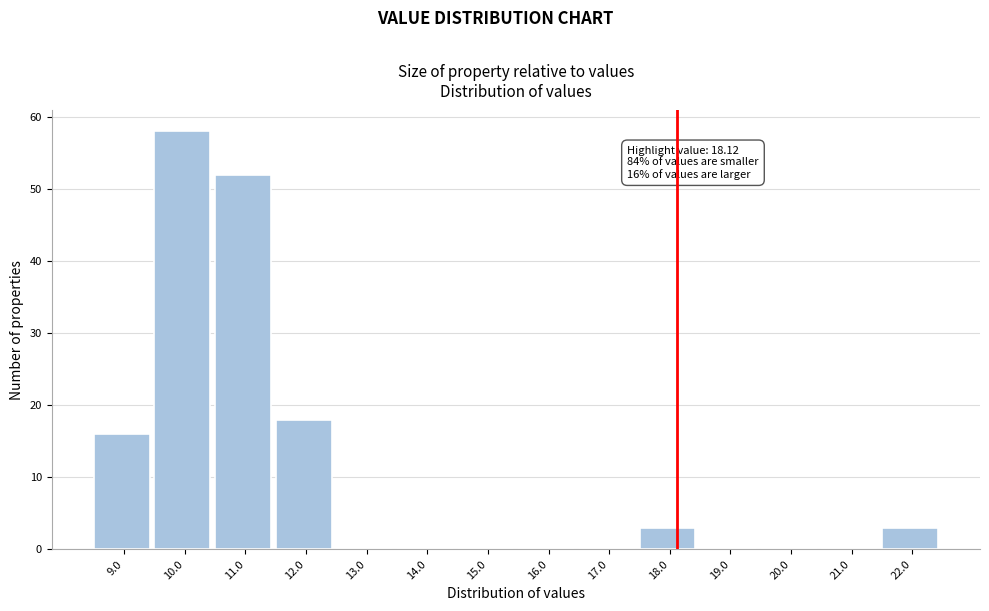

Which range on the x-axis has the tallest bar?

9.5 to 10.5